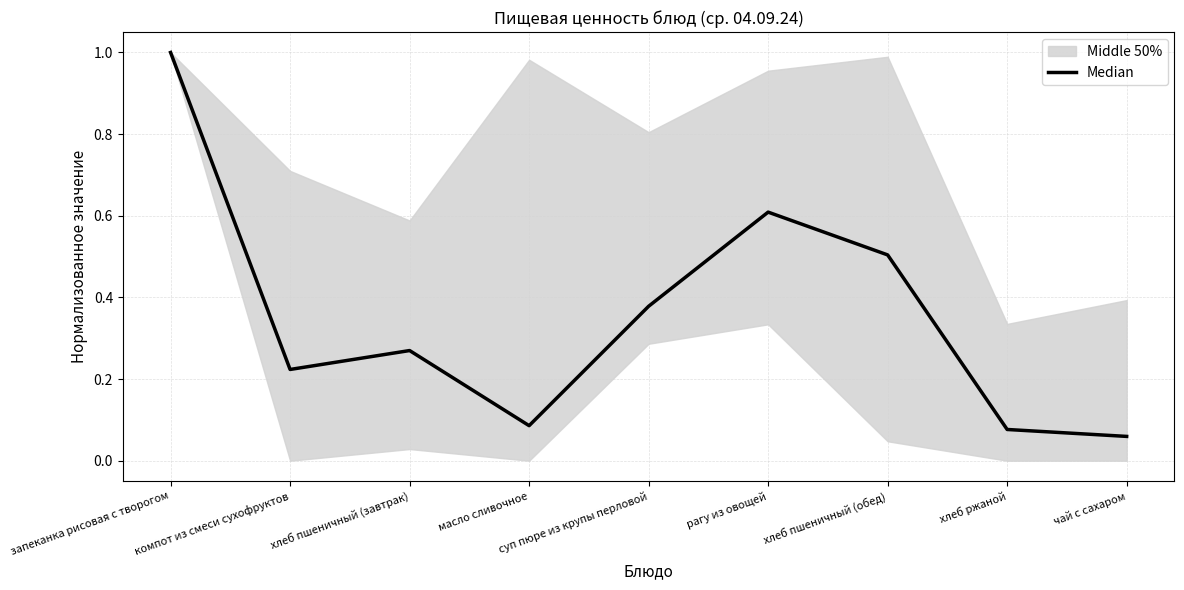

List the labels in order of value, largest first.

запеканка рисовая с творогом, рагу из овощей, хлеб пшеничный (обед), суп пюре из крупы перловой, хлеб пшеничный (завтрак), компот из смеси сухофруктов, масло сливочное, хлеб ржаной, чай с сахаром